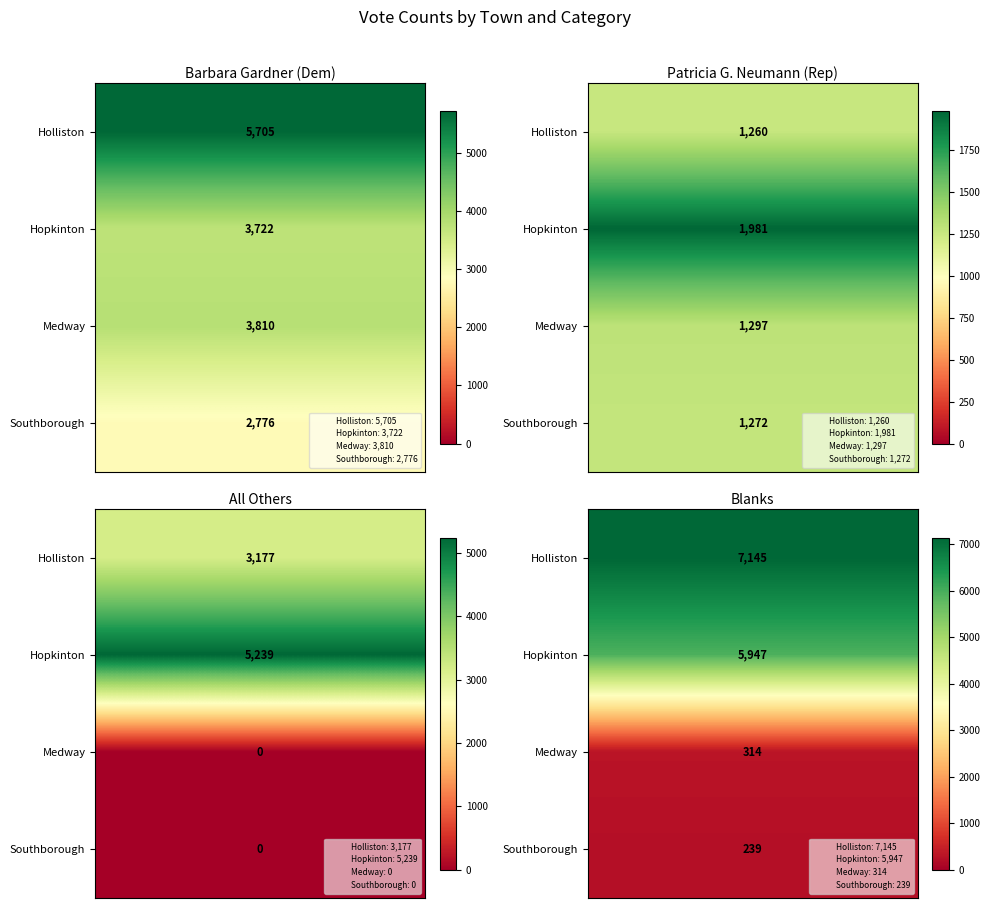

How many values in Southborough are above zero?

3